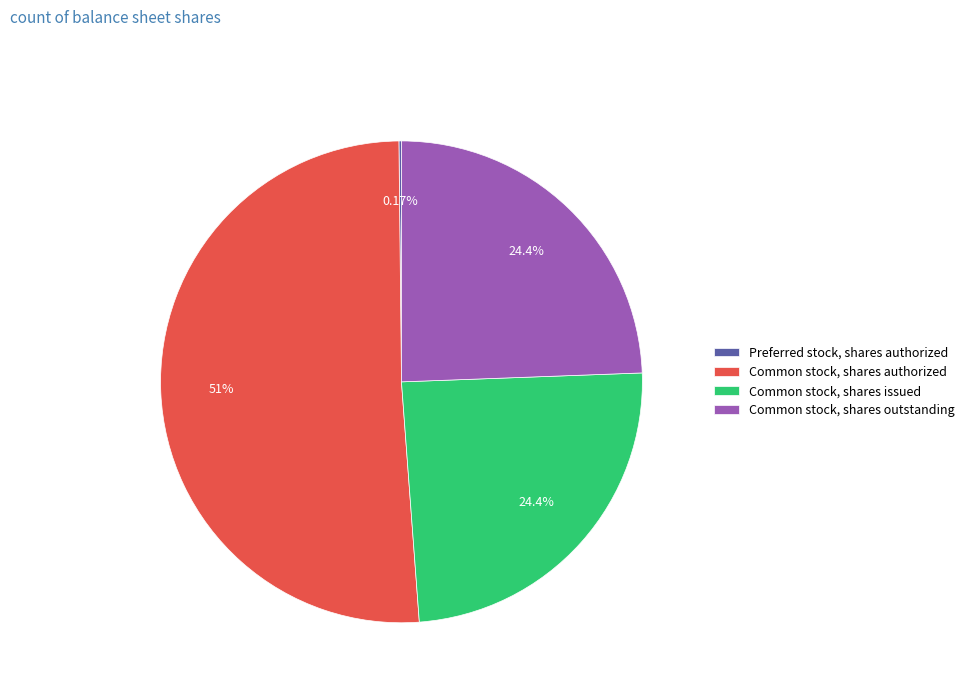

Which category has the biggest portion of the pie?

Common stock, shares authorized